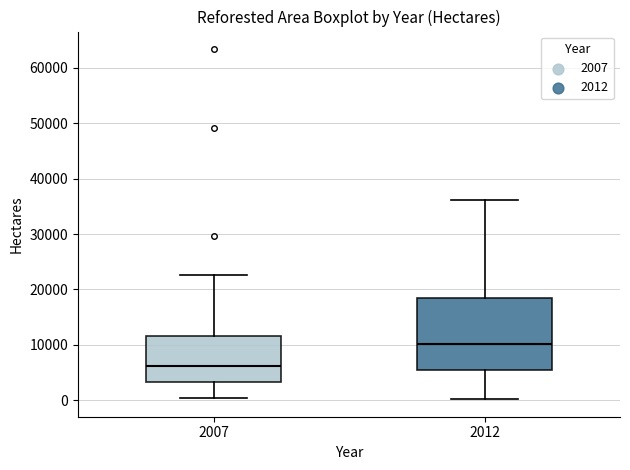

Reading left to right, read every box against the y-axis: the position of its median line, the range the box covers, and the ends of its whiskers. The values are not printed on the chart, so give them approximately, as read against the axis.

2007: median 6000, box 3000 to 12000, whiskers 0 to 23000
2012: median 10000, box 6000 to 18000, whiskers 0 to 36000